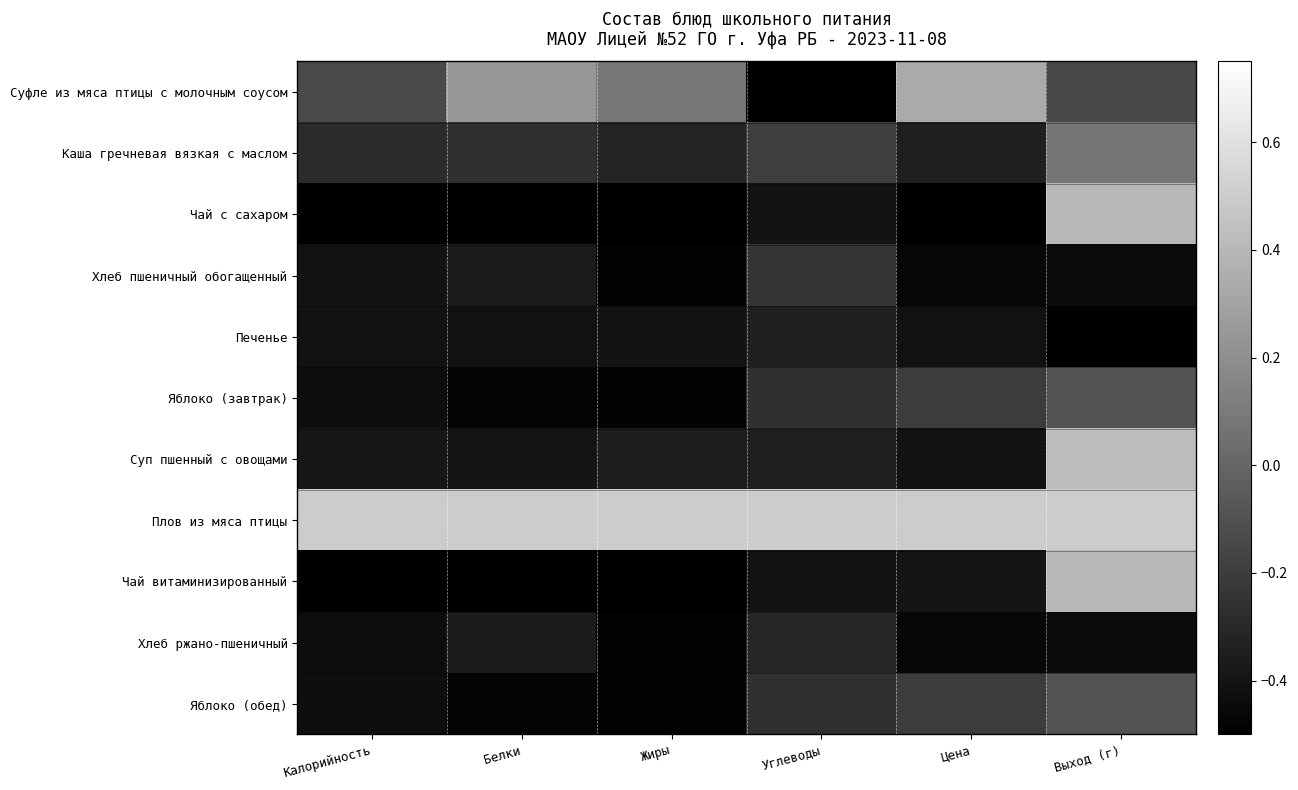

Between Белки and Калорийность, which is larger?

Белки